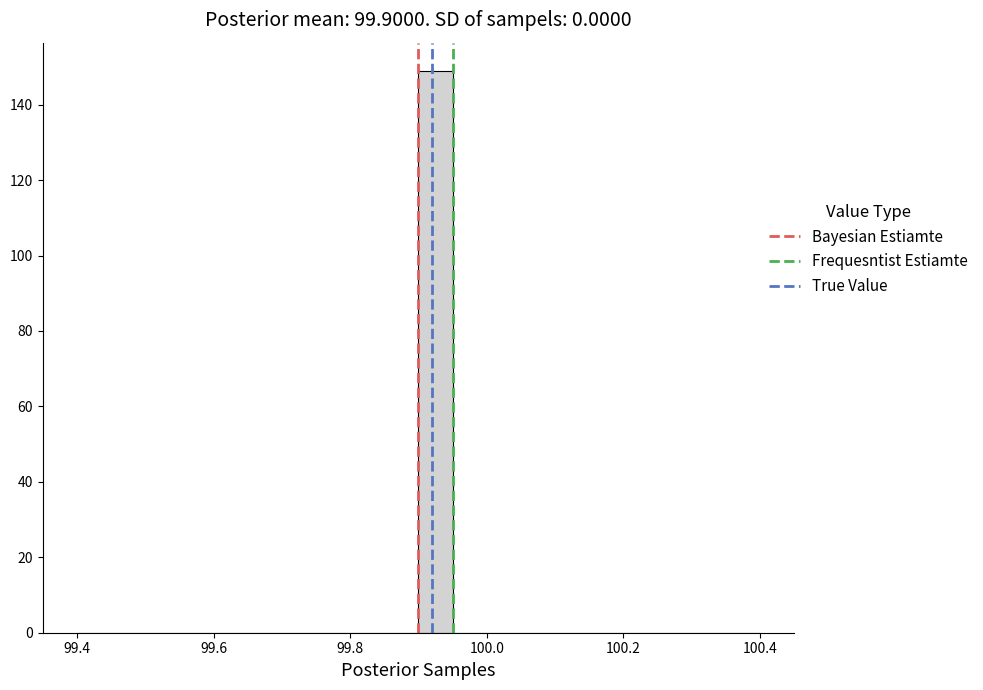

Around what value on the x-axis is the tallest bar? Give the approximate position of its centre, as read against the axis.

99.92